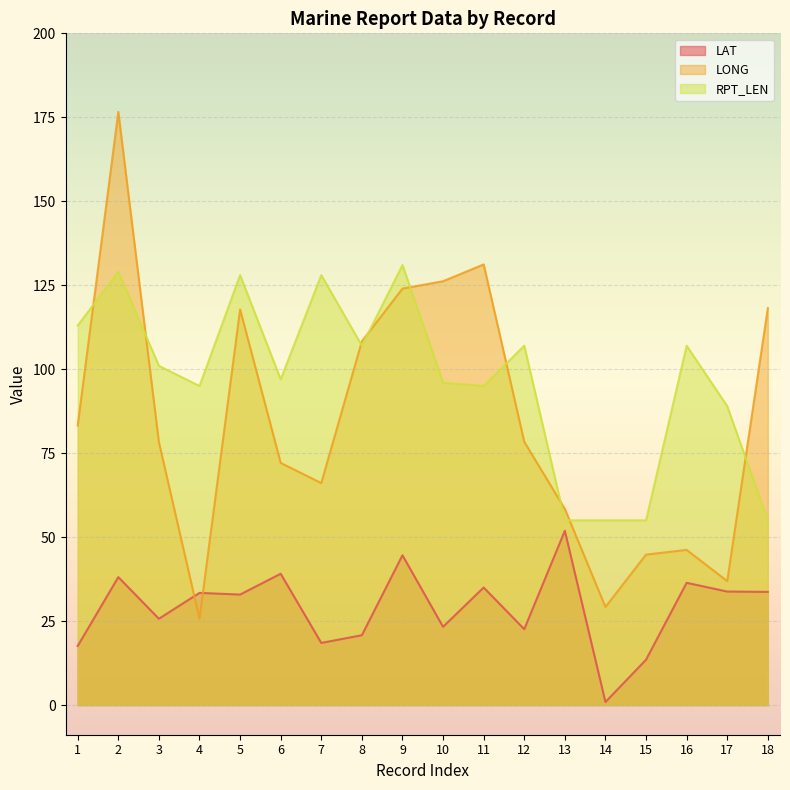

How many lines are shown in the chart?

3